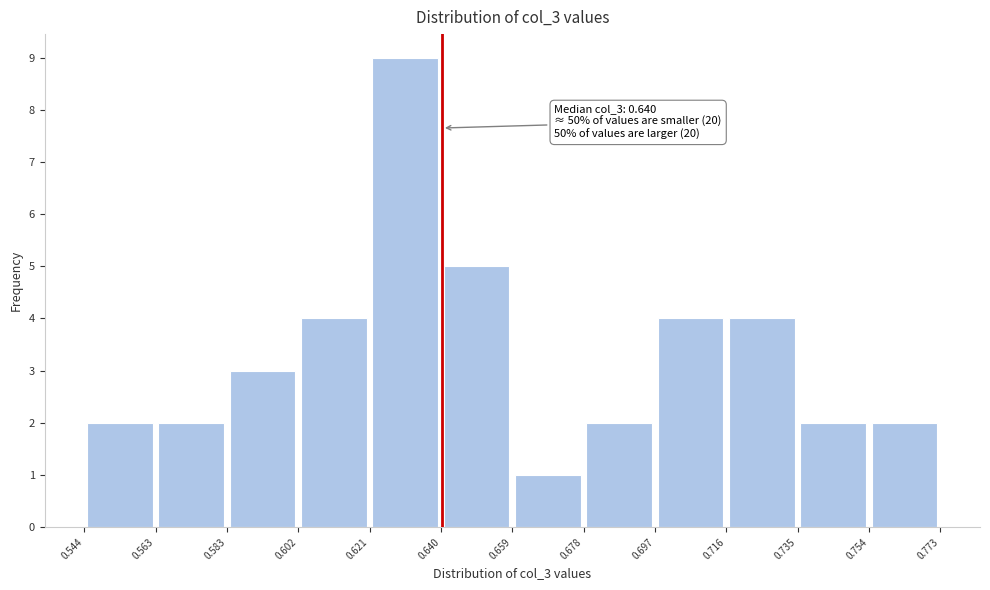

Which range on the x-axis has the tallest bar?

0.621 to 0.640